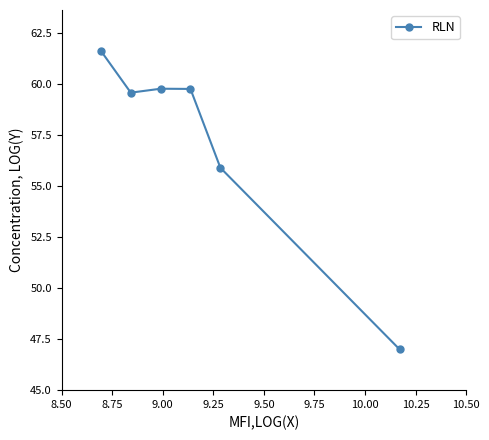

What is the difference between the second highest and minimum values?

12.8